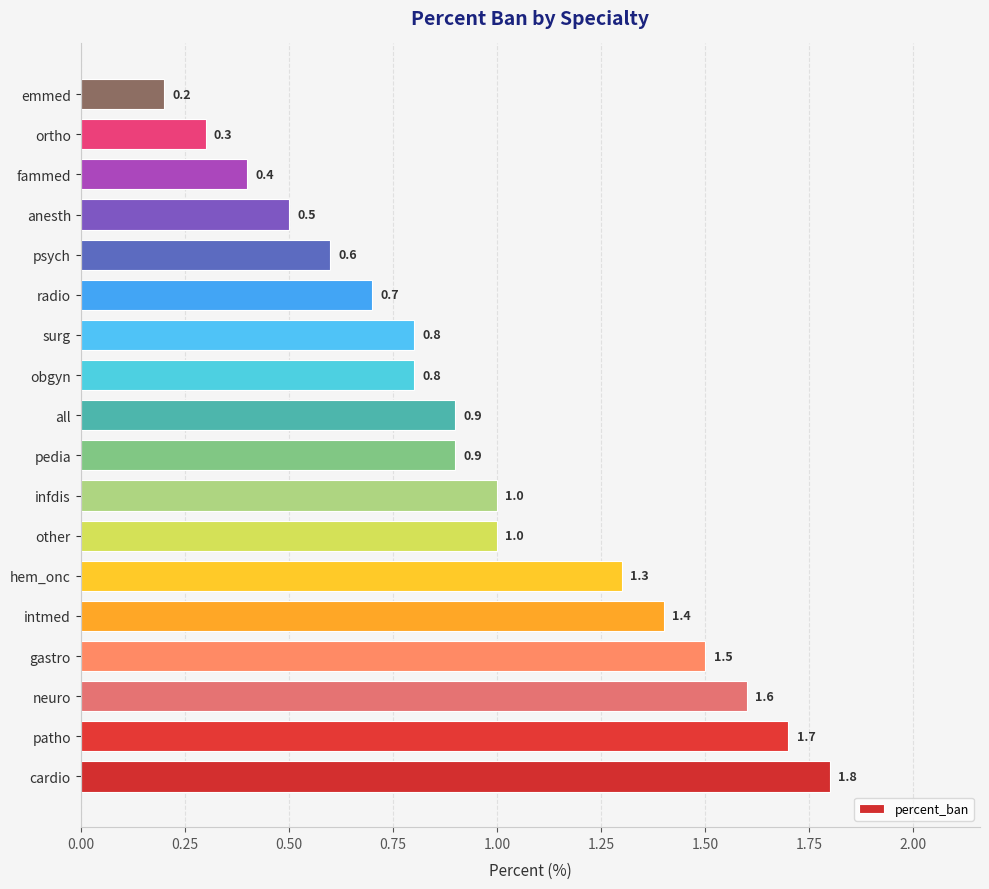

Does the chart contain stacked bars?

No